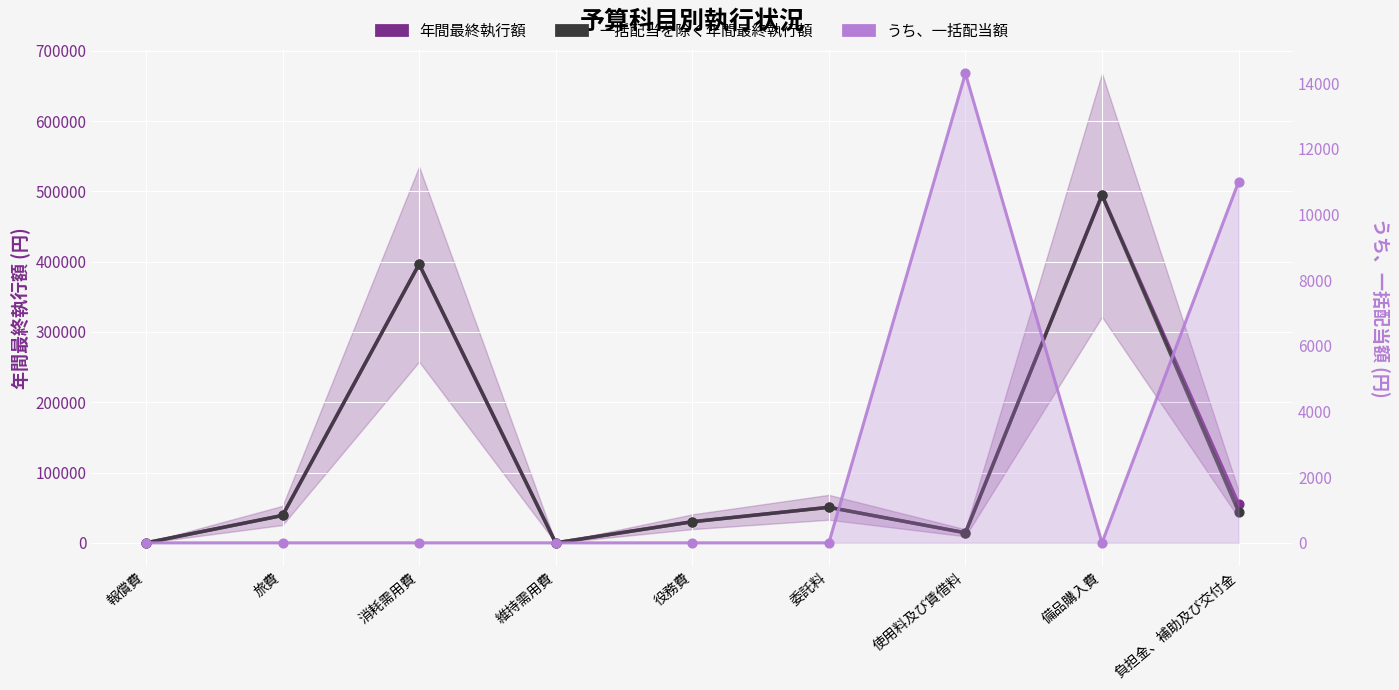

Is the value of うち、一括配当額 at 負担金、補助及び交付金 greater than the value of 年間最終執行額 at 役務費?

No